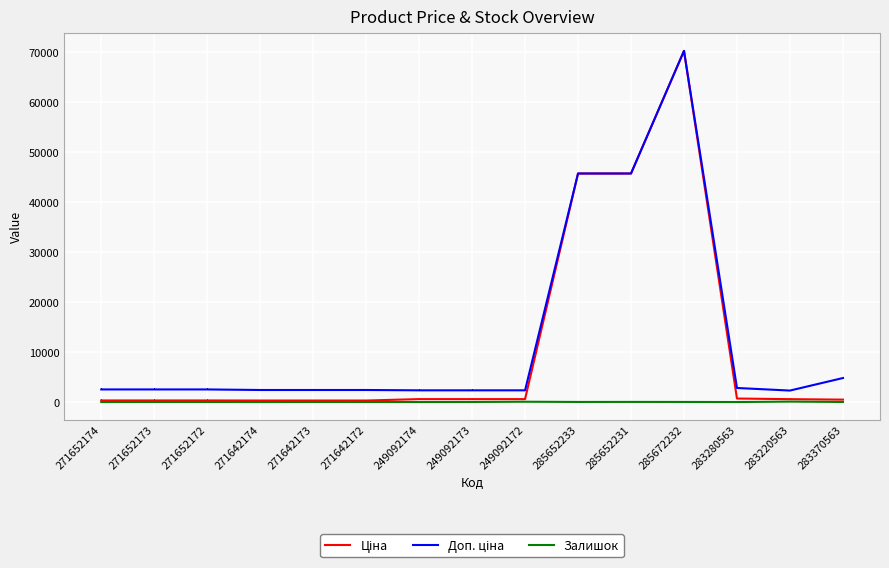

Which label corresponds to the largest value in the chart?

285672232